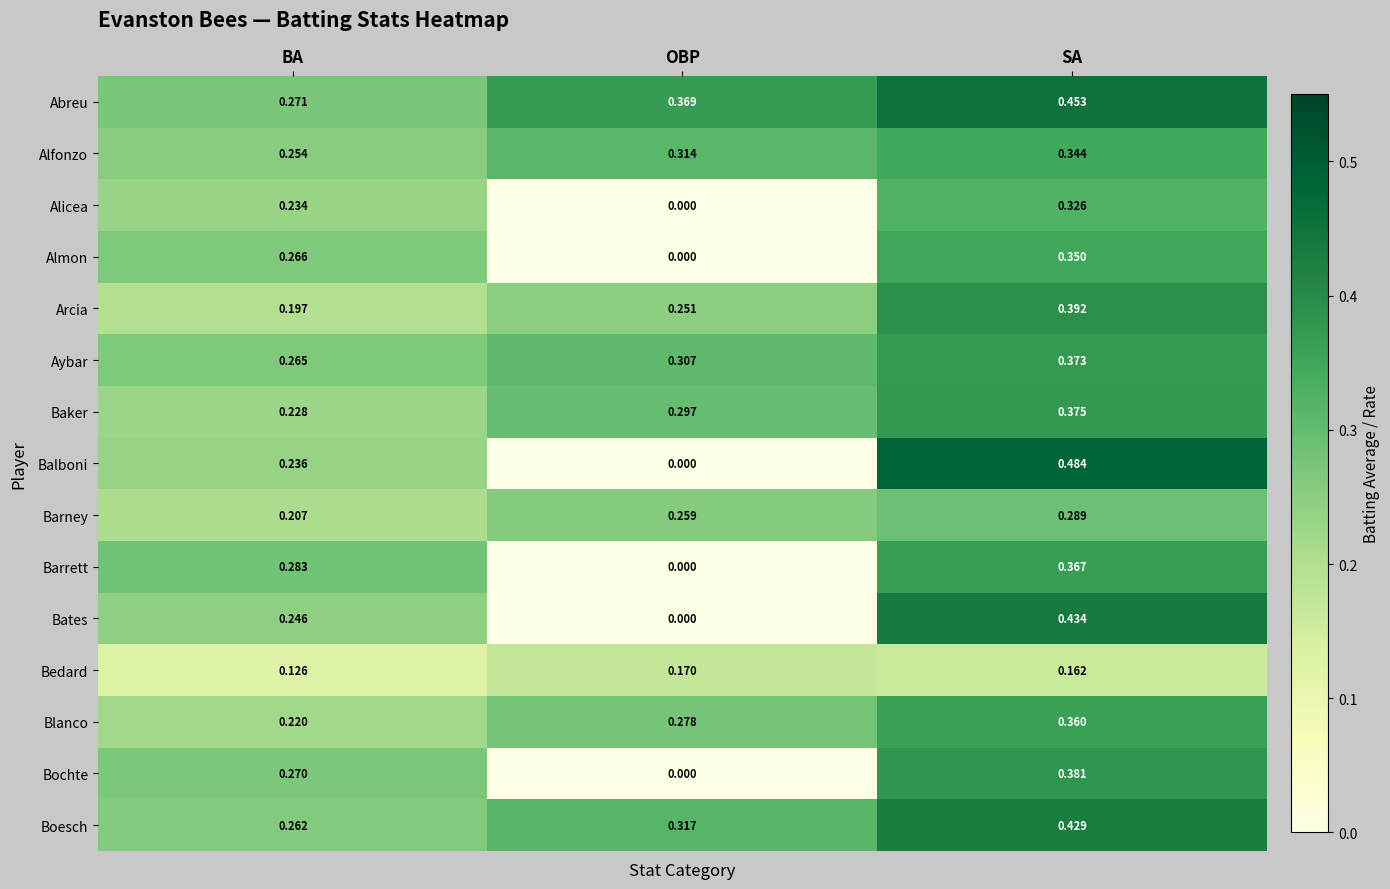

Is the value of Almon at OBP greater than the value of Aybar at BA?

No